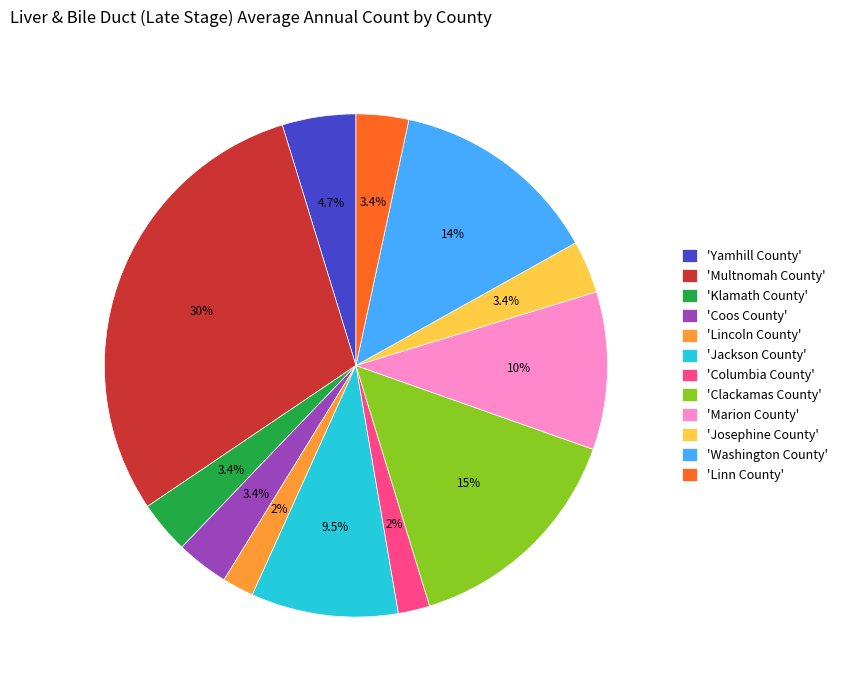

Approximately how many times larger is the value at 'Marion County' compared to 'Multnomah County'?

0.3